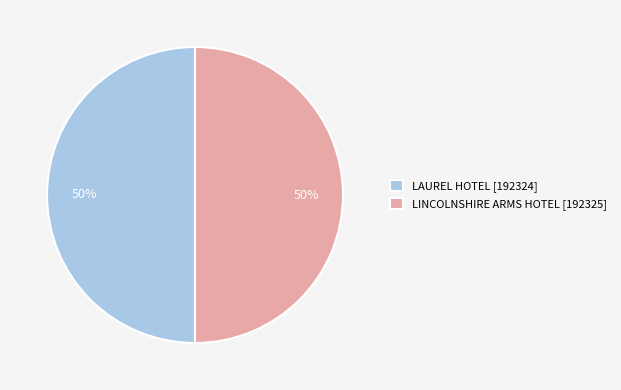

To the nearest percent, what is the average slice percentage?

50%